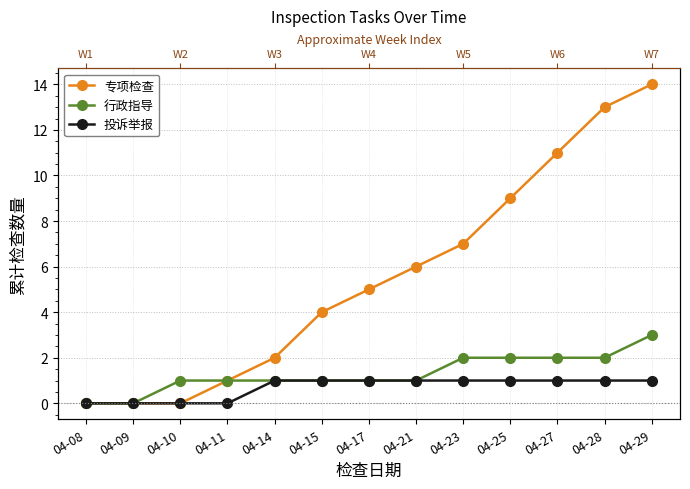

Where is 专项检查 nearest to the value 7?

04-23